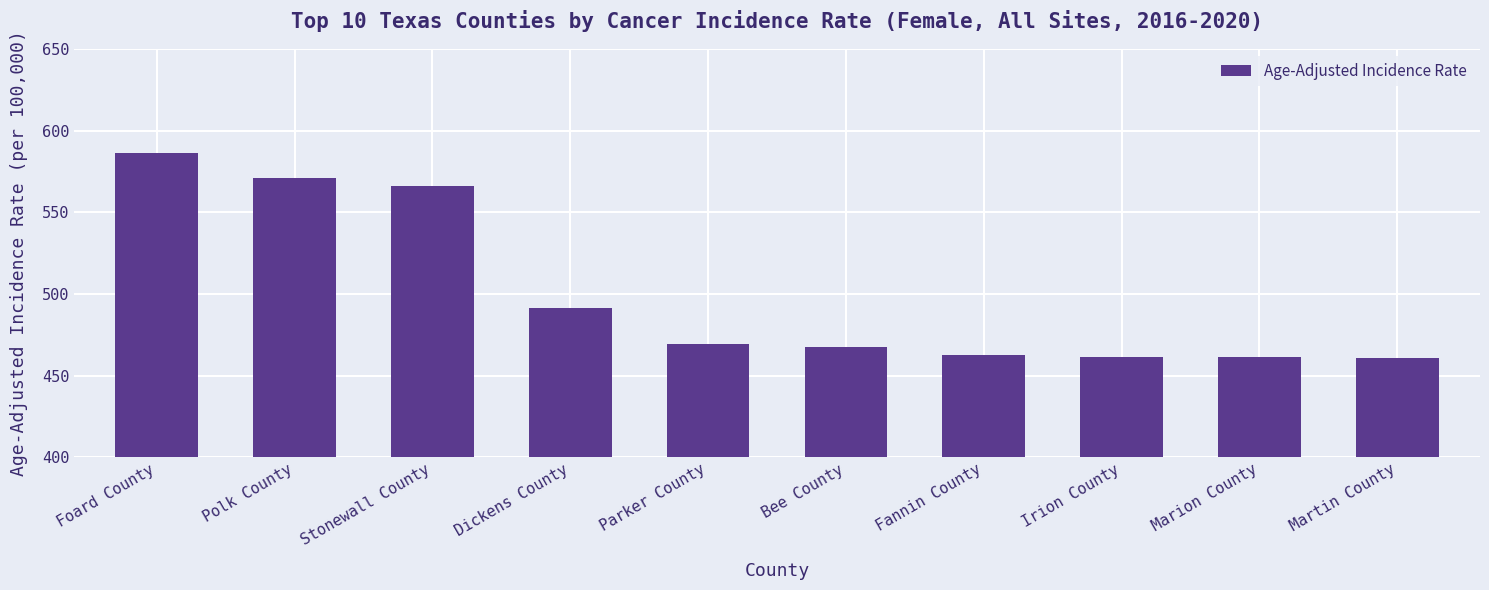

What is the label of the 2nd bar from the left?

Polk County